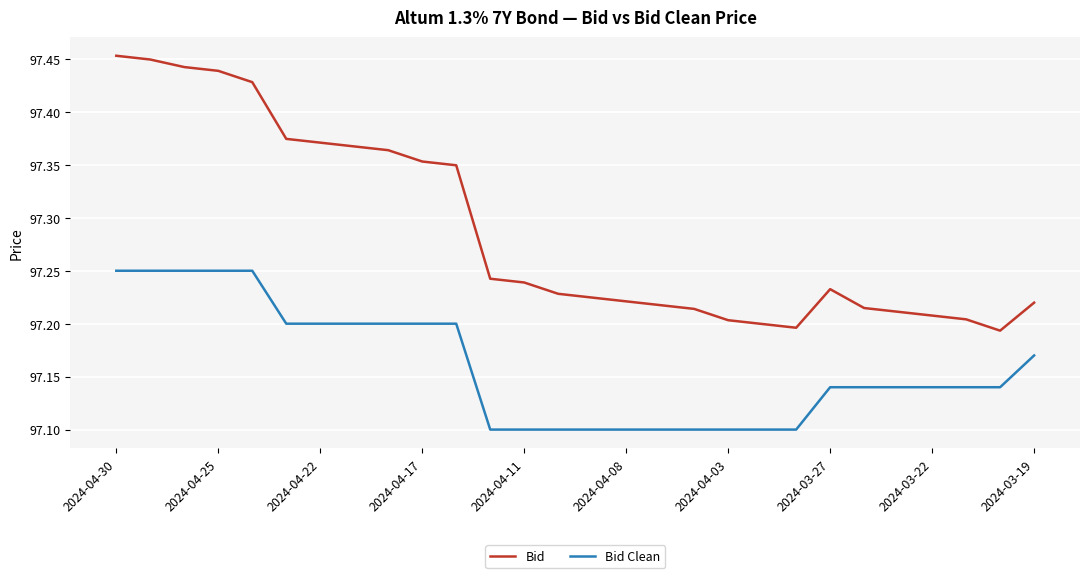

Which series has the widest spread of values?

Bid